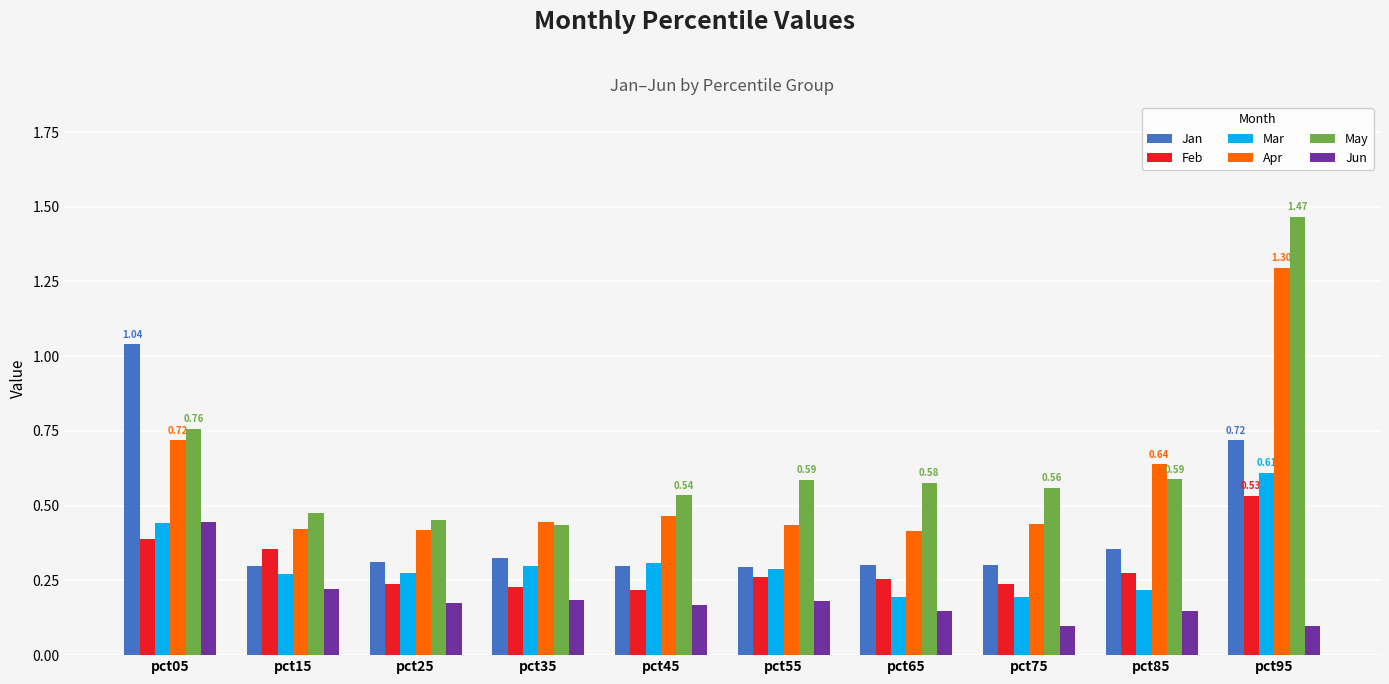

List the series in order of their peak value, lowest first.

Jun, Feb, Mar, Jan, Apr, May